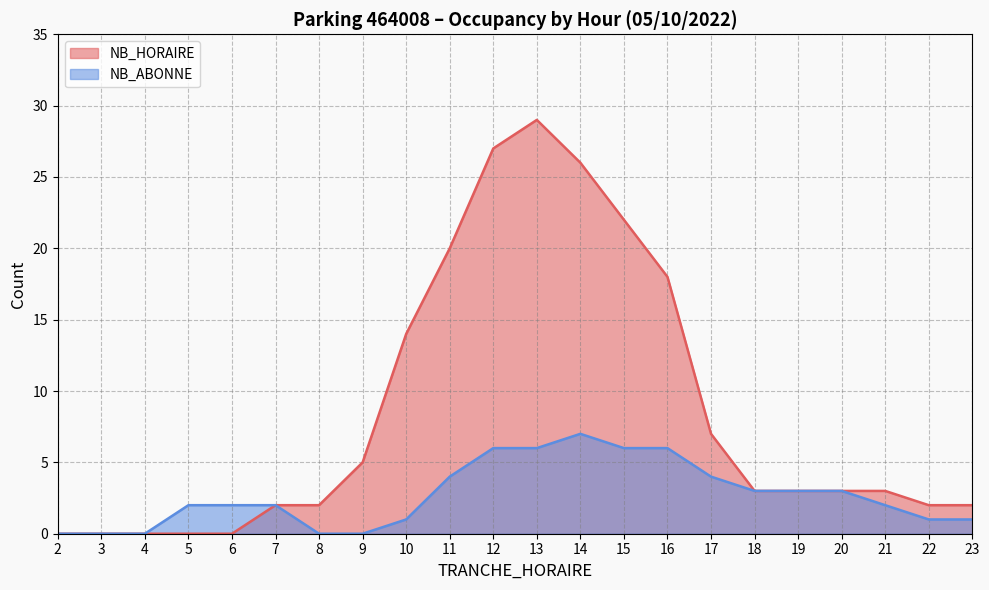

Which label corresponds to the smallest value in the chart?

2